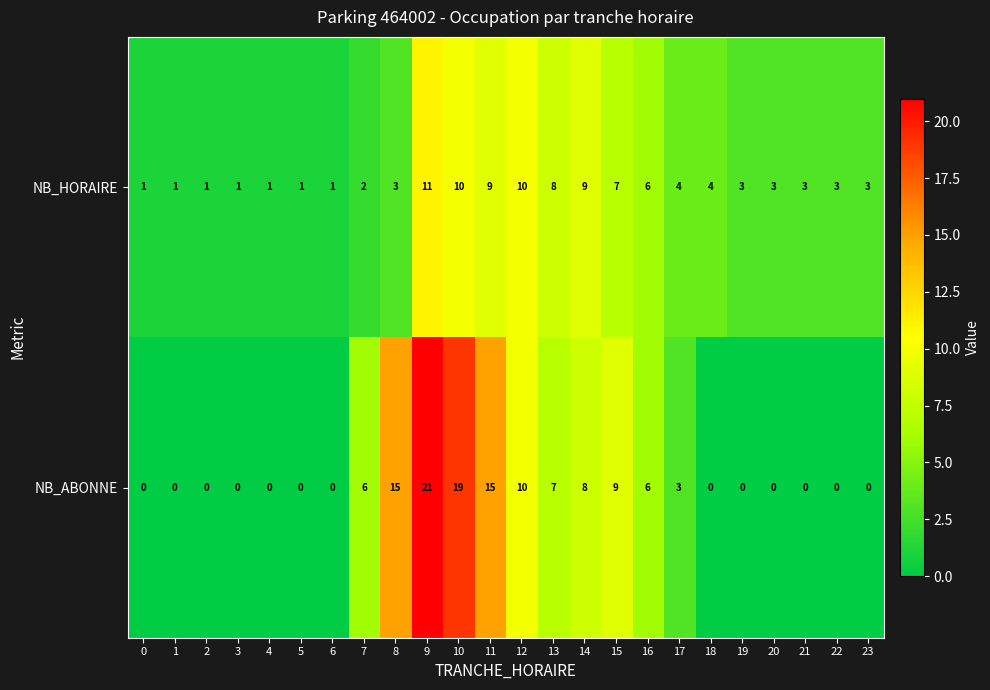

What is the greatest value displayed?

21